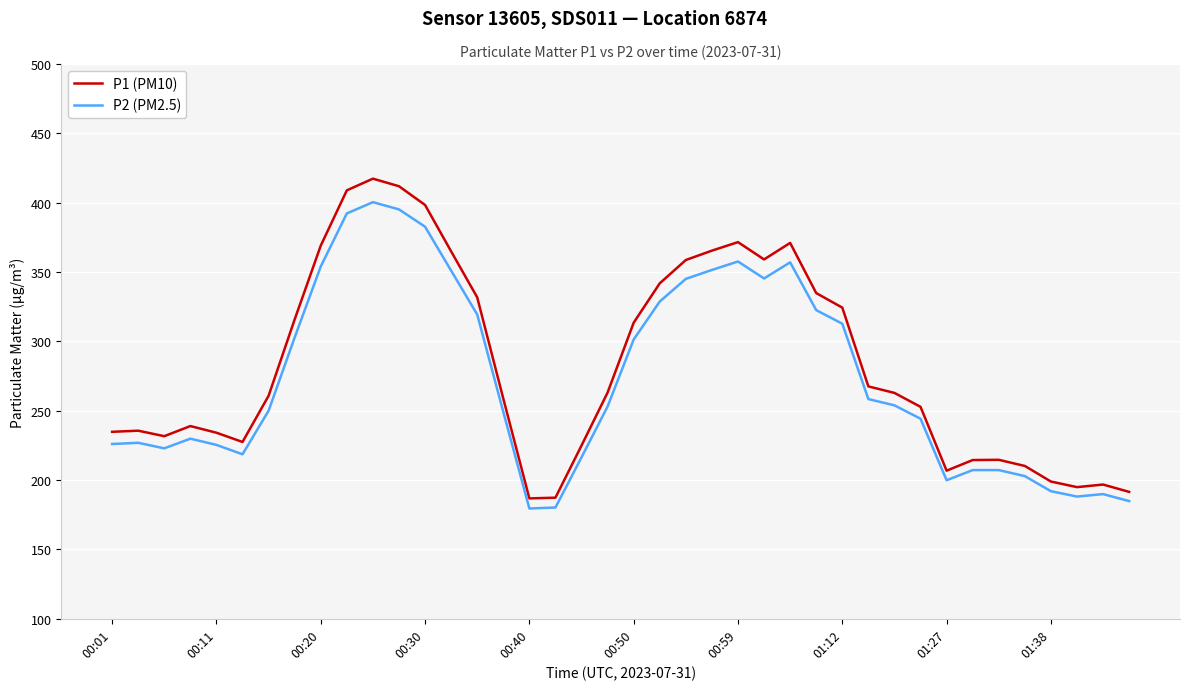

Which series has the largest range (max minus min)?

P1 (PM10)